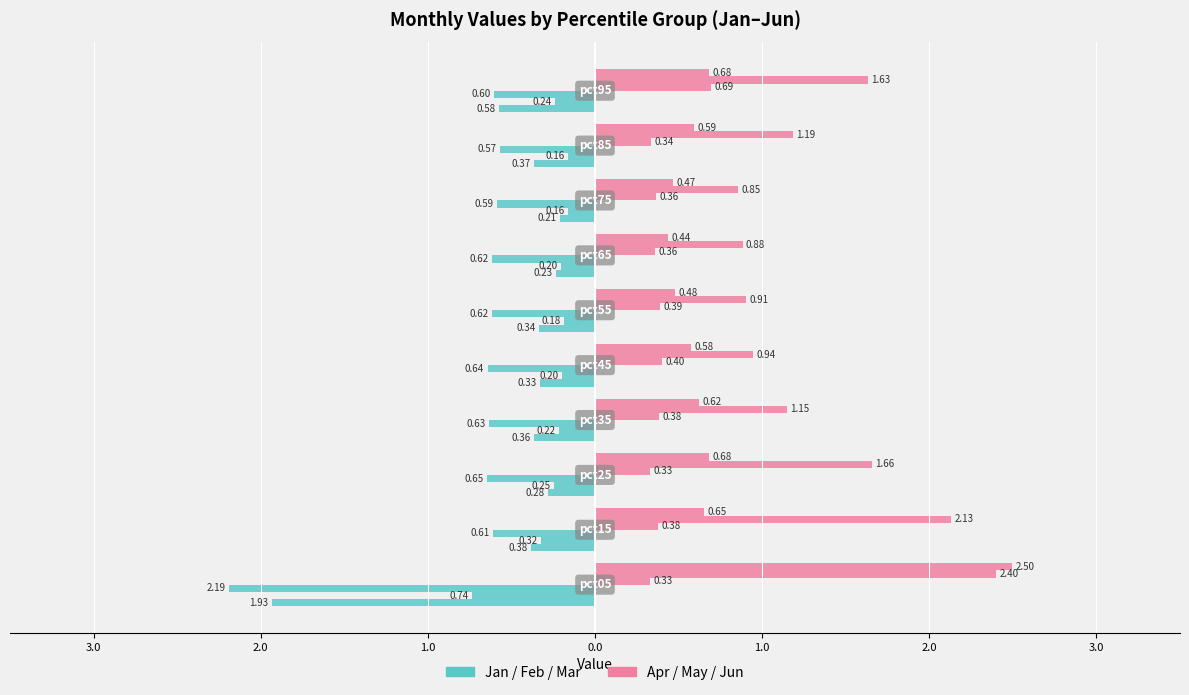

The value of Jan at 4.0 is -0.6. True or false?

False